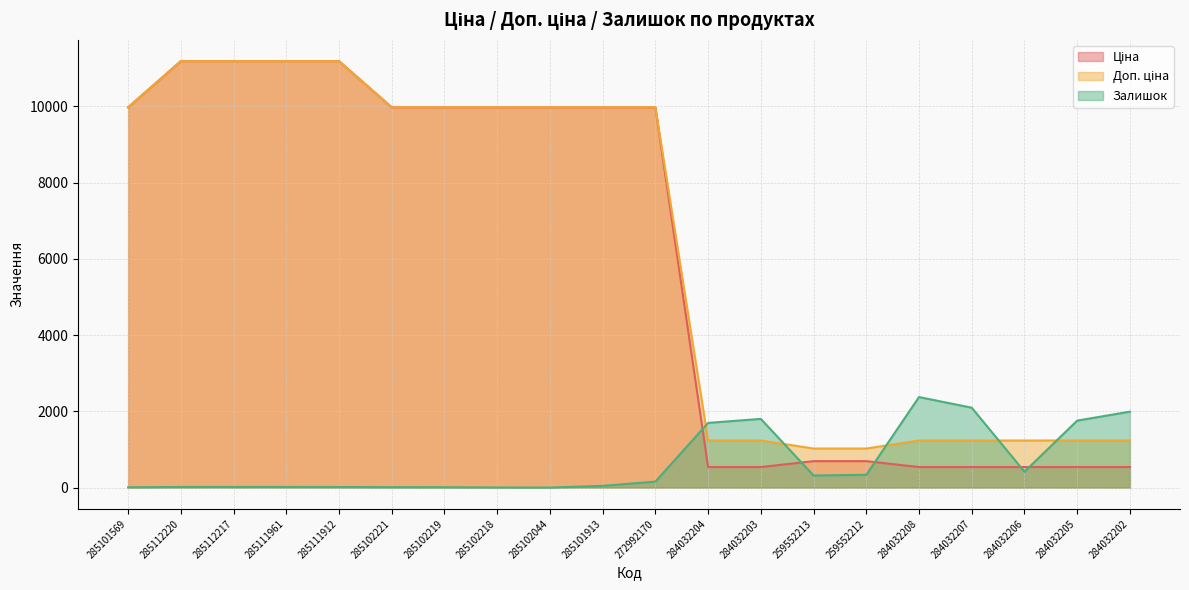

What is the label of the 11th point from the left?

272992170